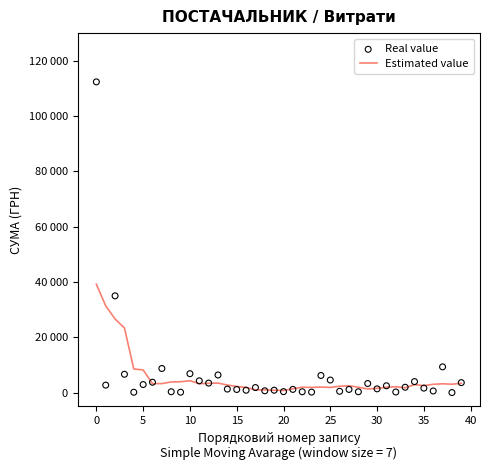

What is the total value across all series at 26?

2758.7